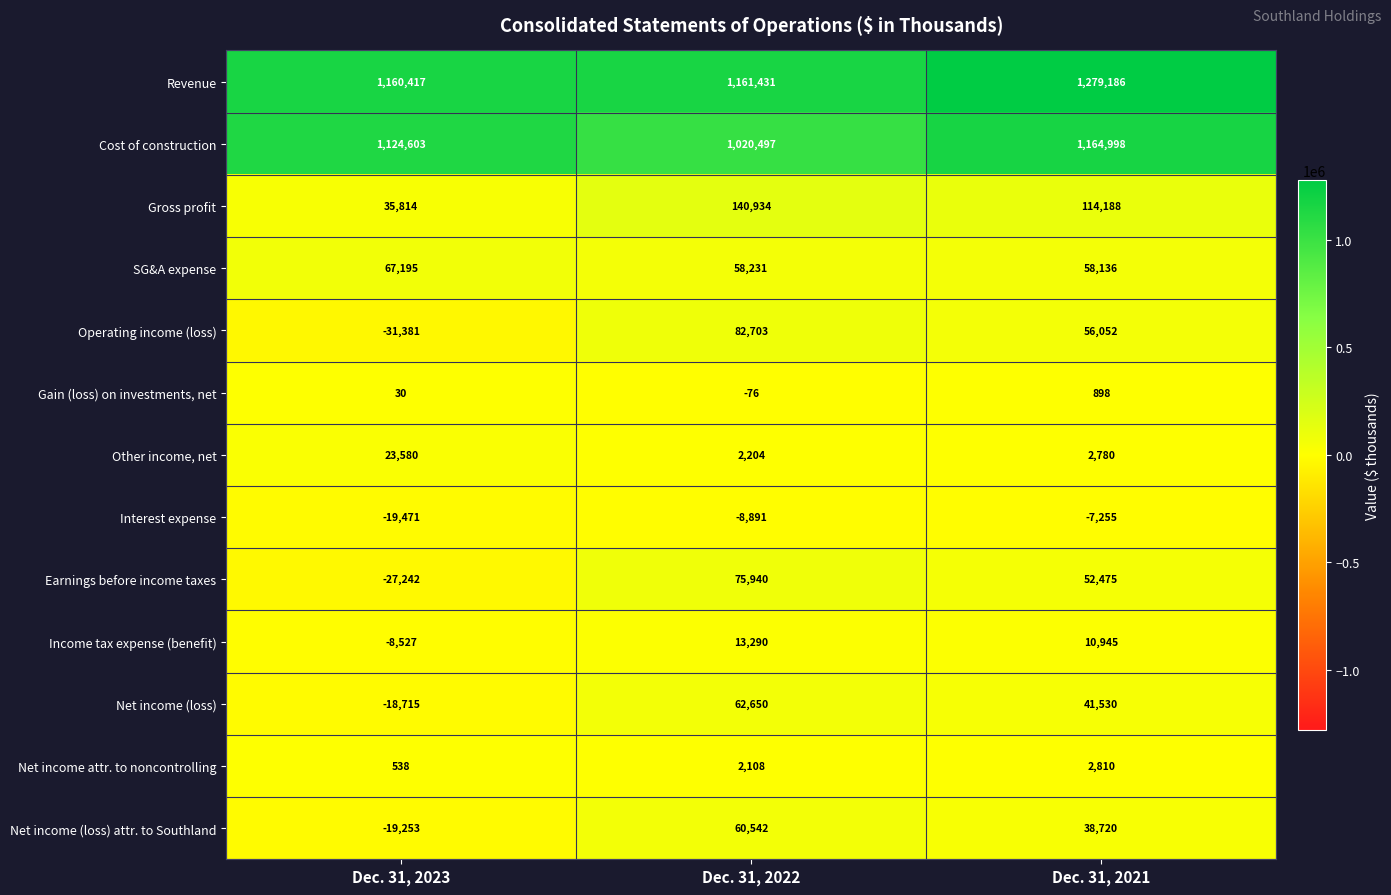

At which label is Gross profit closest to 88374?

Dec. 31, 2021